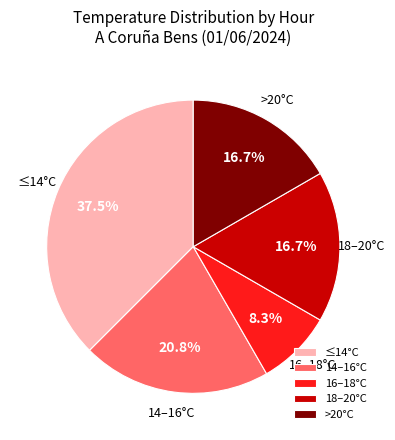

What portion of the pie excludes 14–16°C?

79.2%